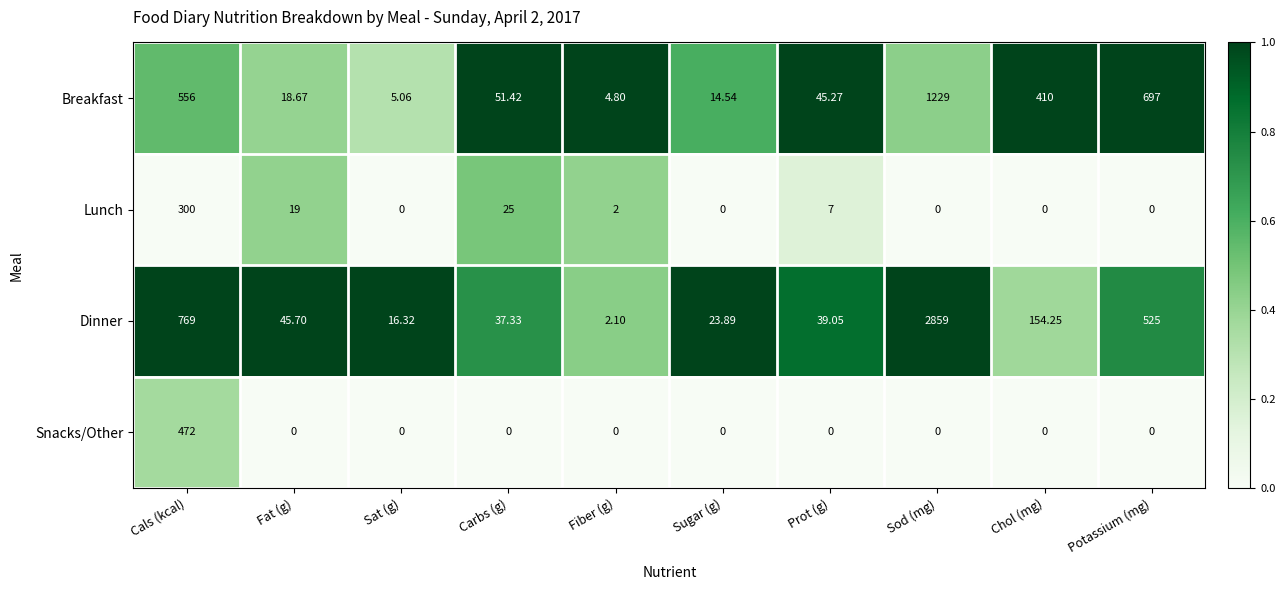

Which series has the widest spread of values?

Dinner